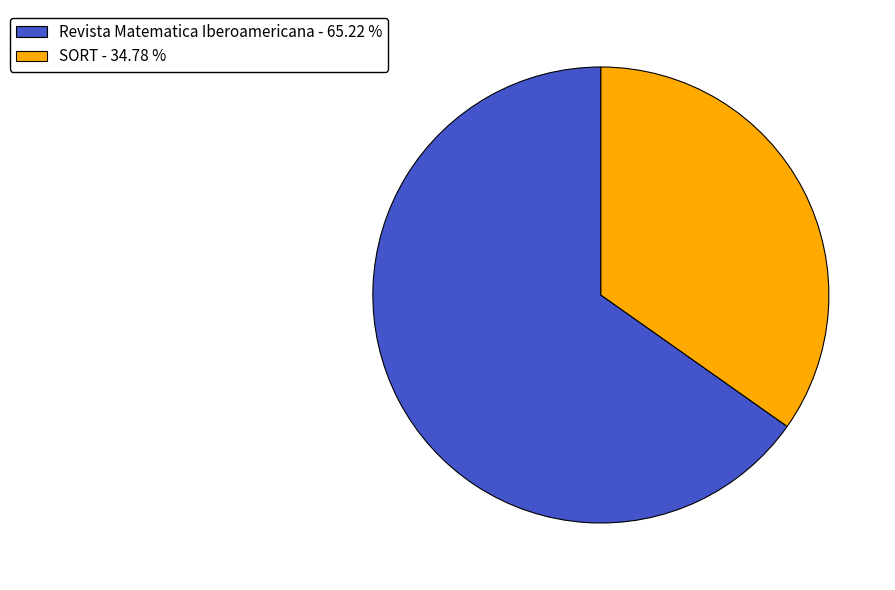

Combined, do SORT and Revista Matematica Iberoamericana account for over 50%?

Yes